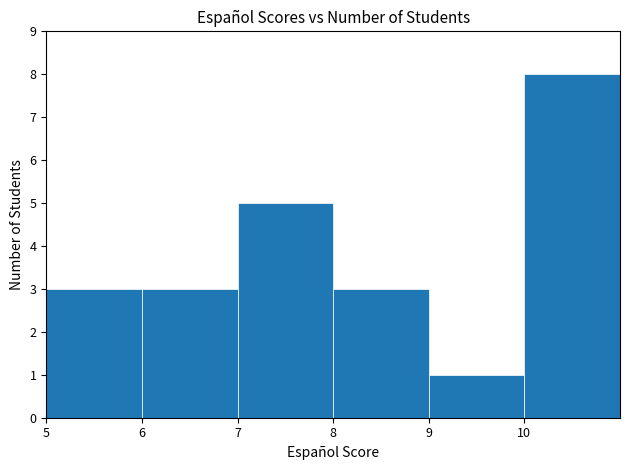

Over which range of the x-axis is the bar tallest?

10 to 11